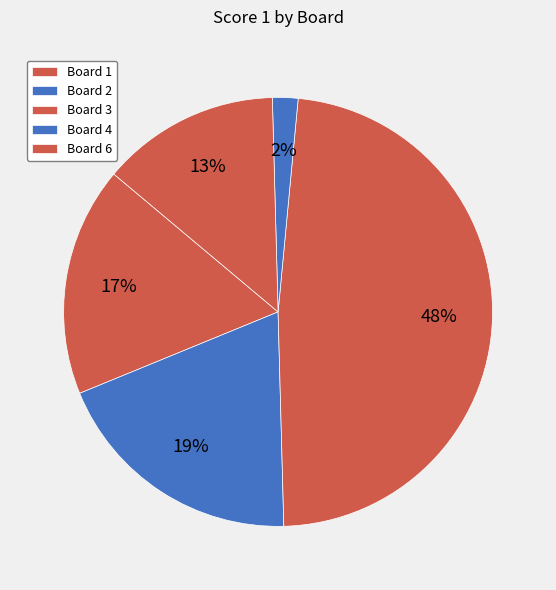

How many segments does this pie chart have?

5